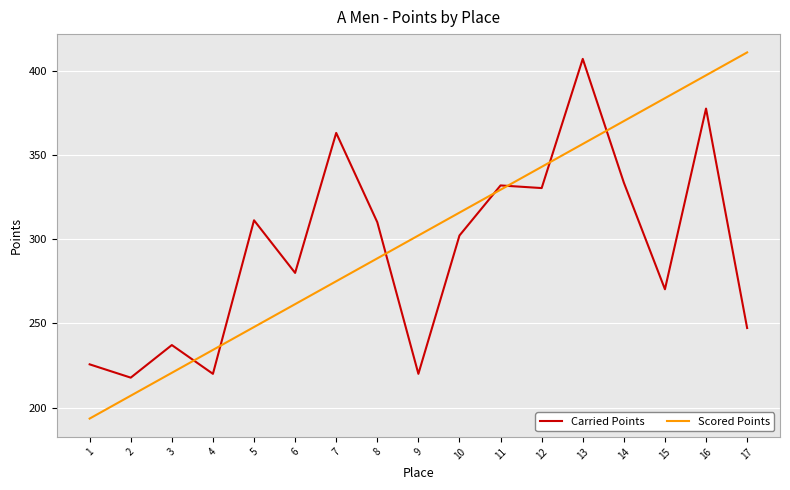

Is it true that Carried Points equals 110.0 at 2?

False